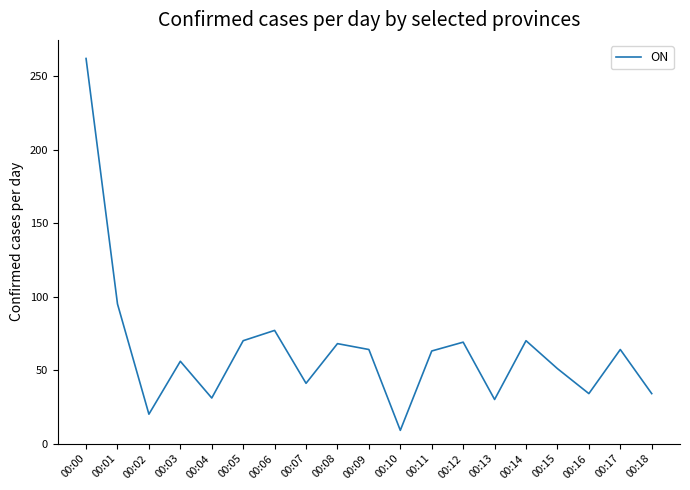

True or false: the data shows 21 at 00:17.

False